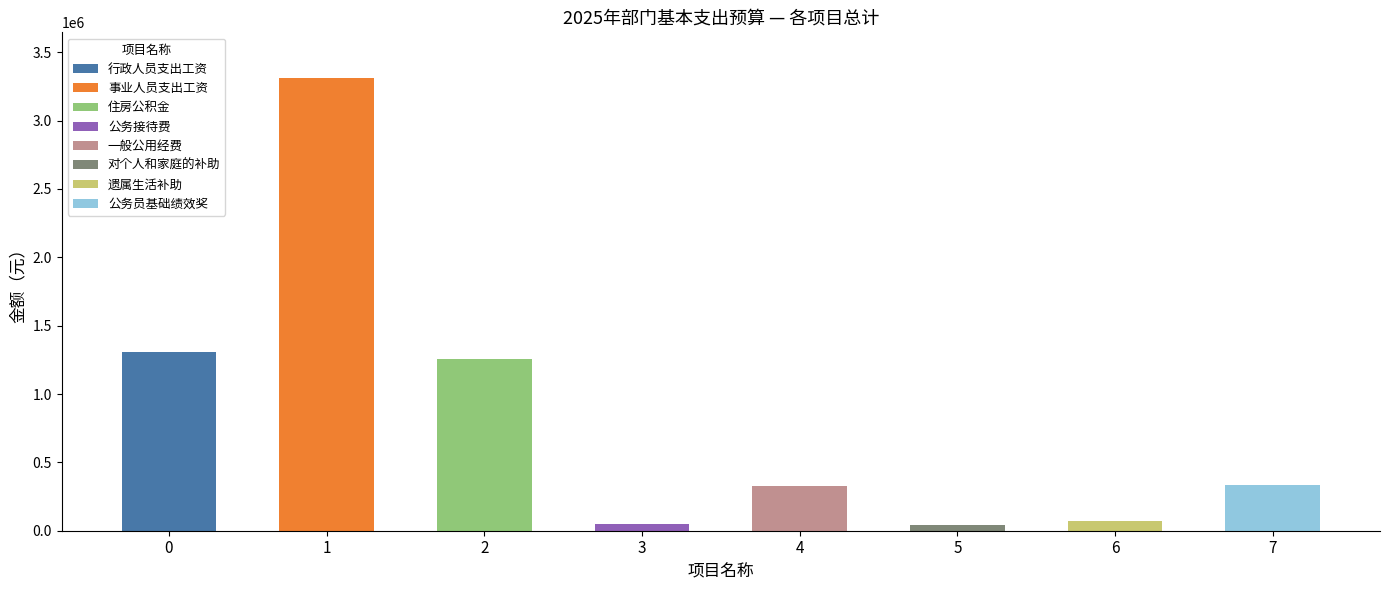

What is the difference between the values at 对个人和家庭的补助 and 行政人员支出工资?

1263680